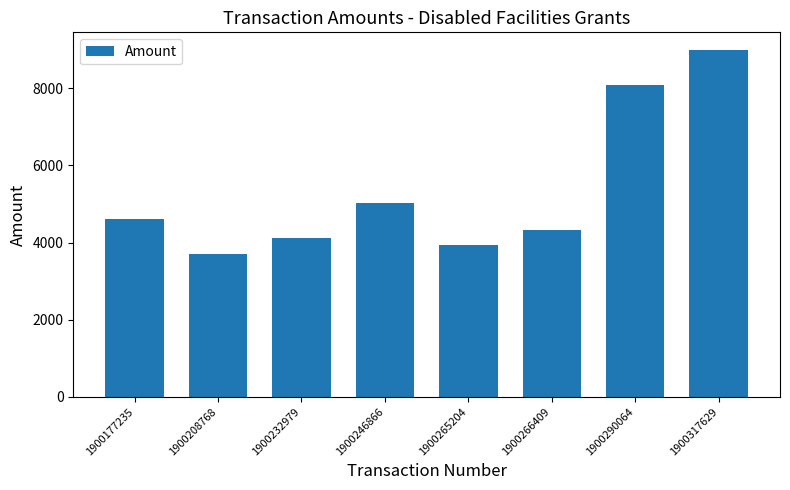

List the labels in order of value, smallest first.

1900208768, 1900265204, 1900232979, 1900266409, 1900177235, 1900246866, 1900290064, 1900317629